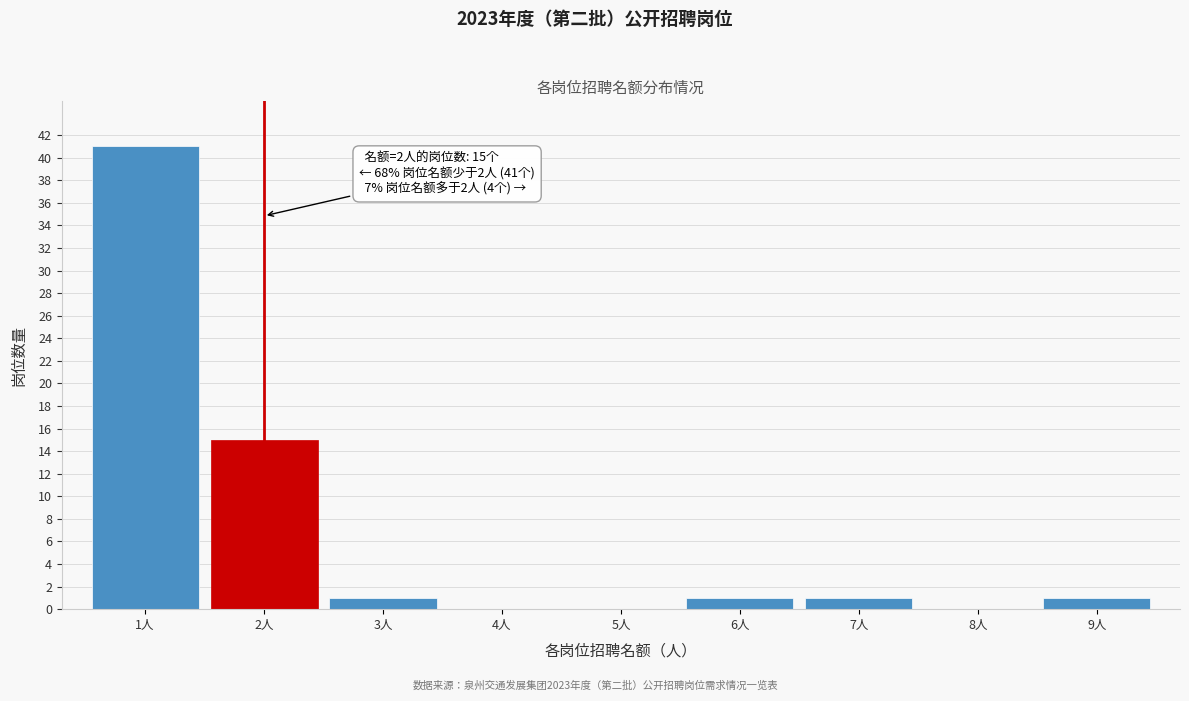

Which range on the x-axis has the tallest bar?

0.5 to 1.5